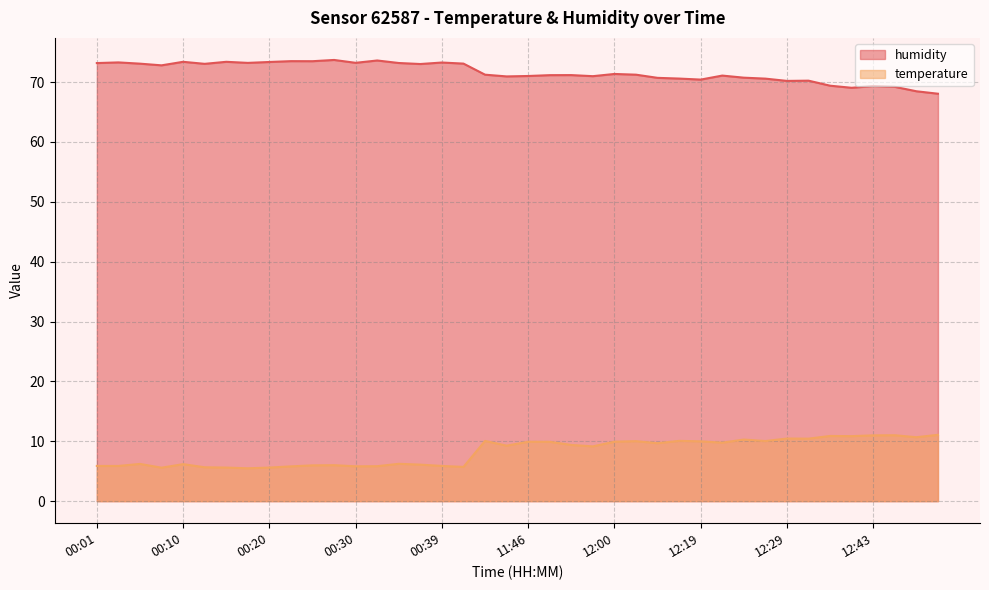

What is the label of the 11th point from the right?

12:22